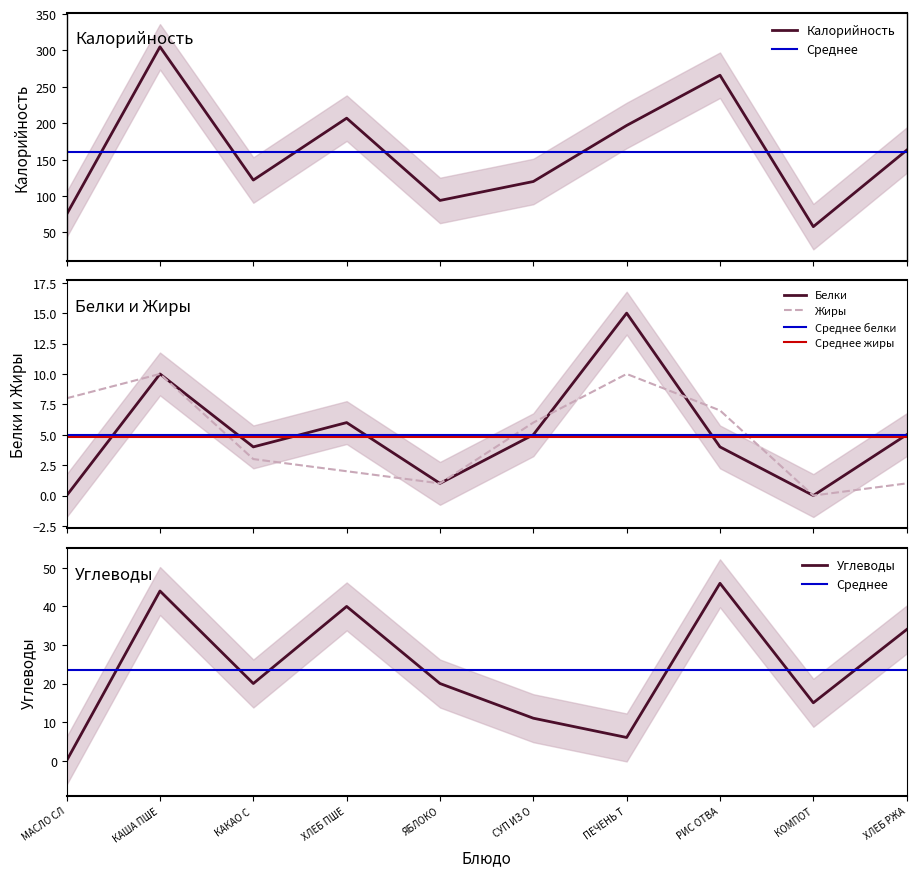

What is the maximum value for Калорийность?

305